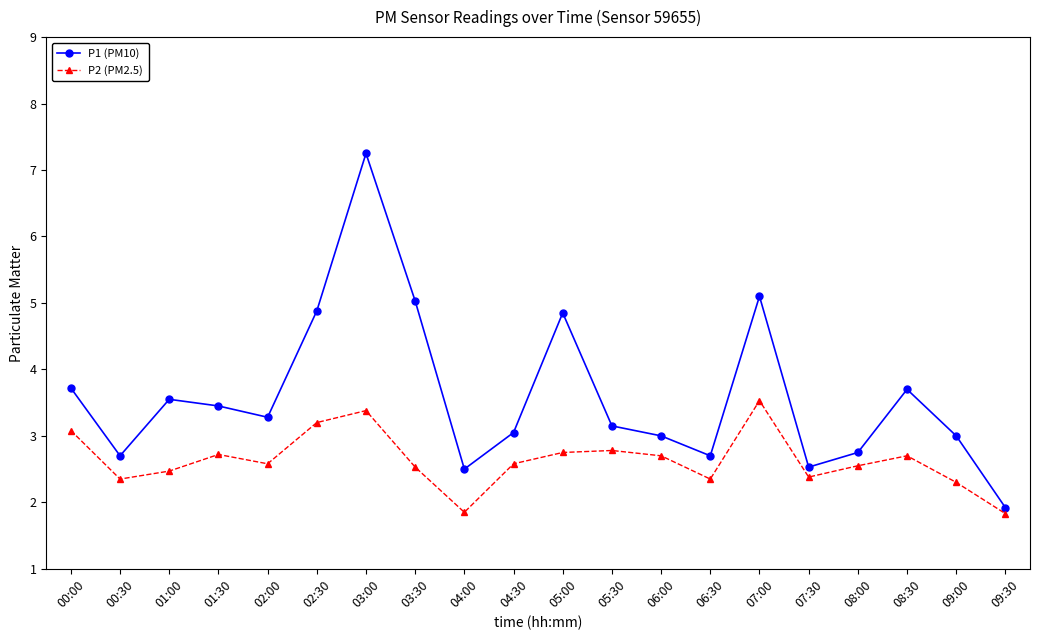

Does the chart have visible grid lines?

No